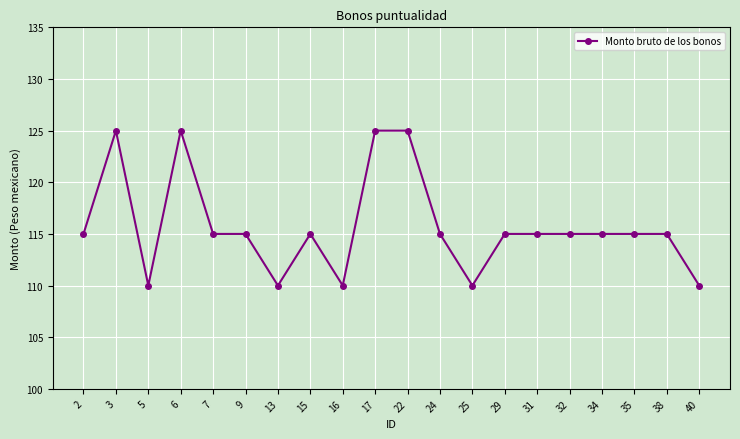

Count the number of categories in the chart.

20